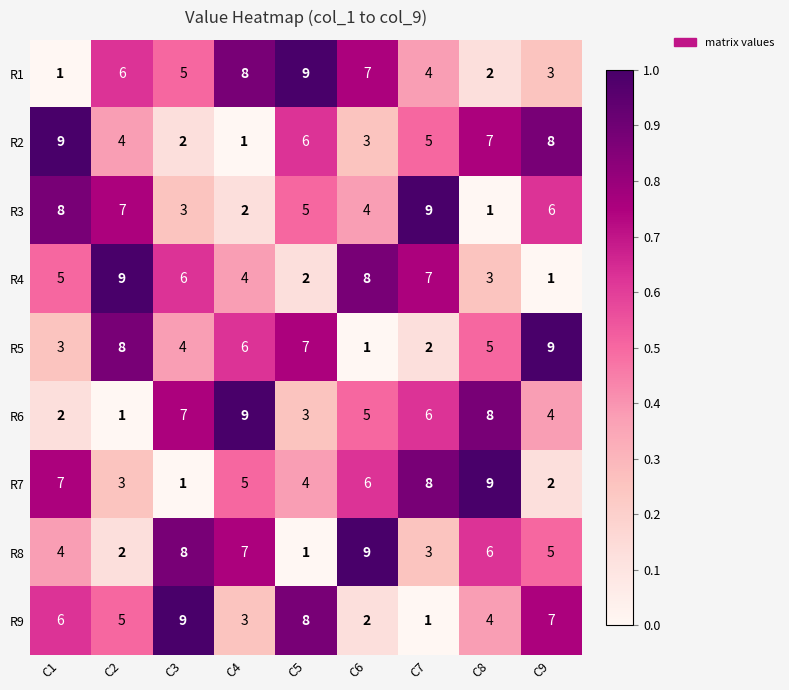

Between C1 and C3, which series saw the biggest shift?

R2